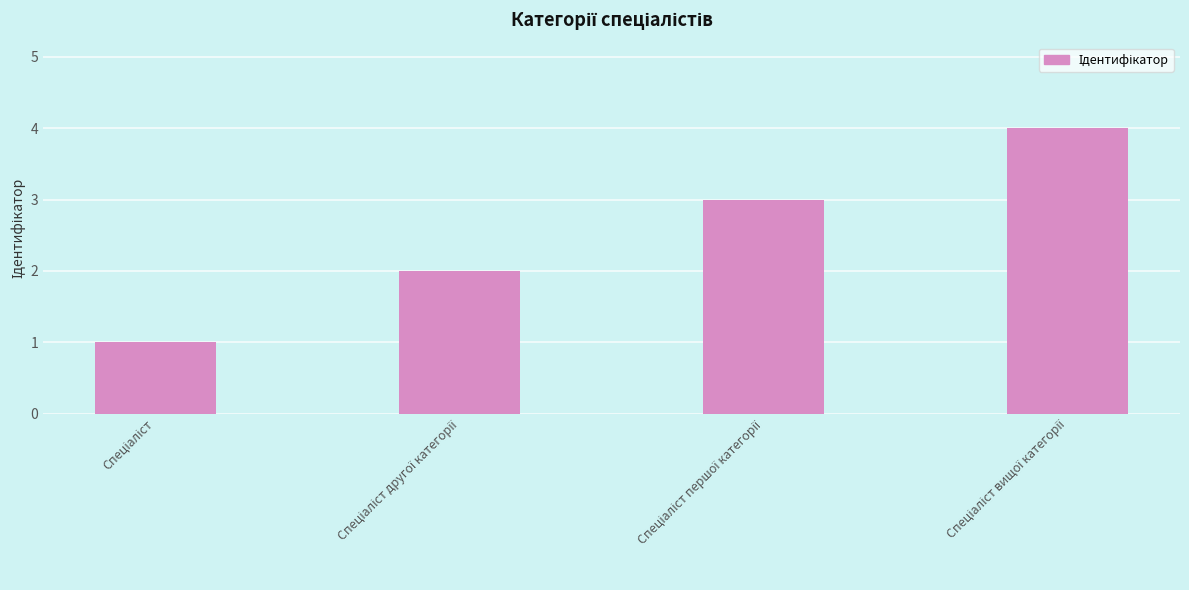

Count the number of categories in the chart.

4